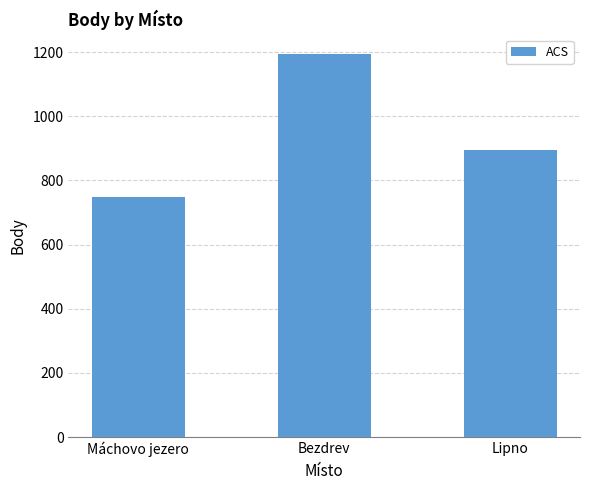

Which label corresponds to the largest value in the chart?

Bezdrev